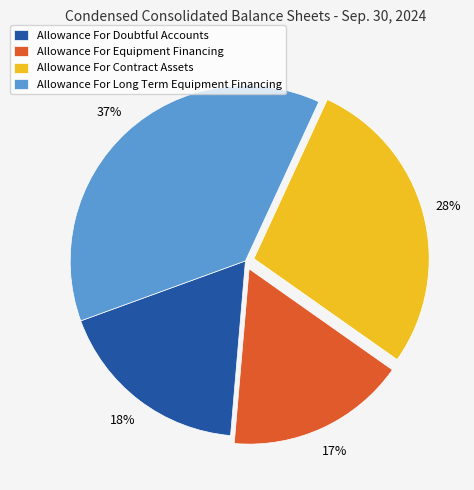

To the nearest percent, what is the difference between the Allowance For Doubtful Accounts and Allowance For Contract Assets slice percentages?

10%